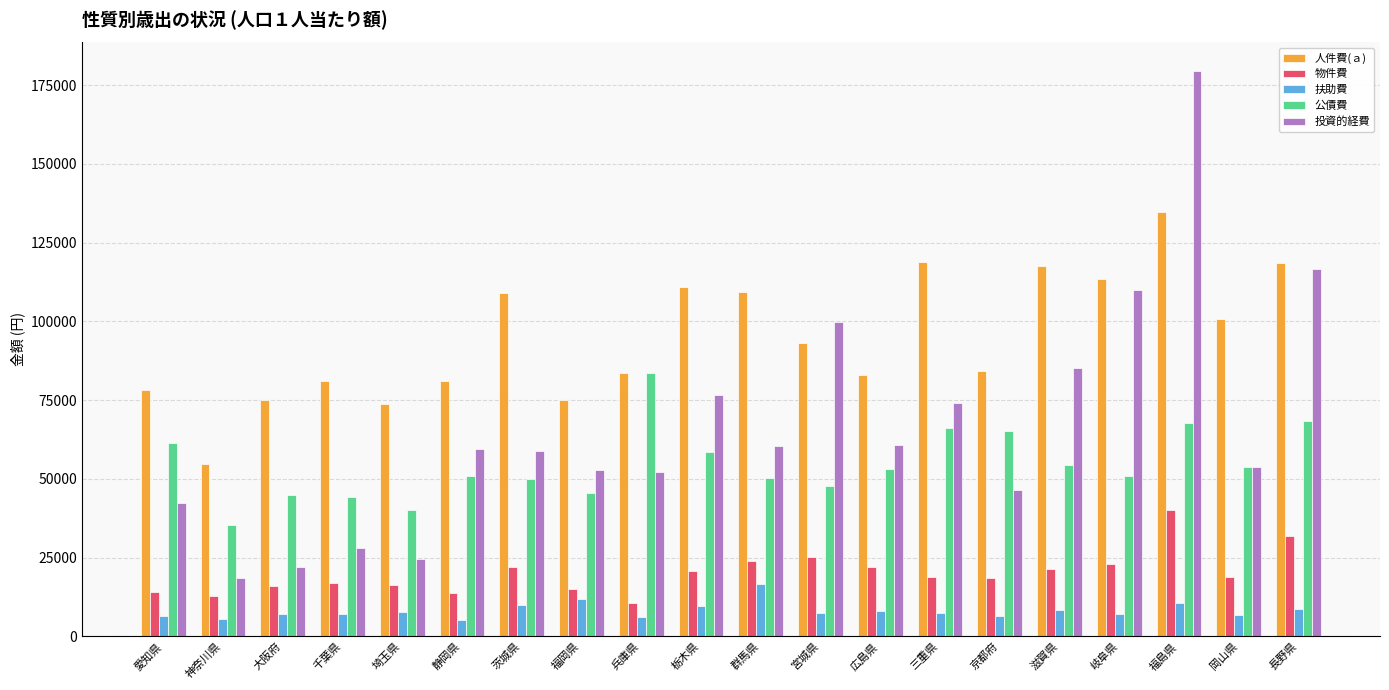

Rank the series by their maximum value, from lowest to highest.

扶助費, 物件費, 公債費, 人件費(ａ), 投資的経費